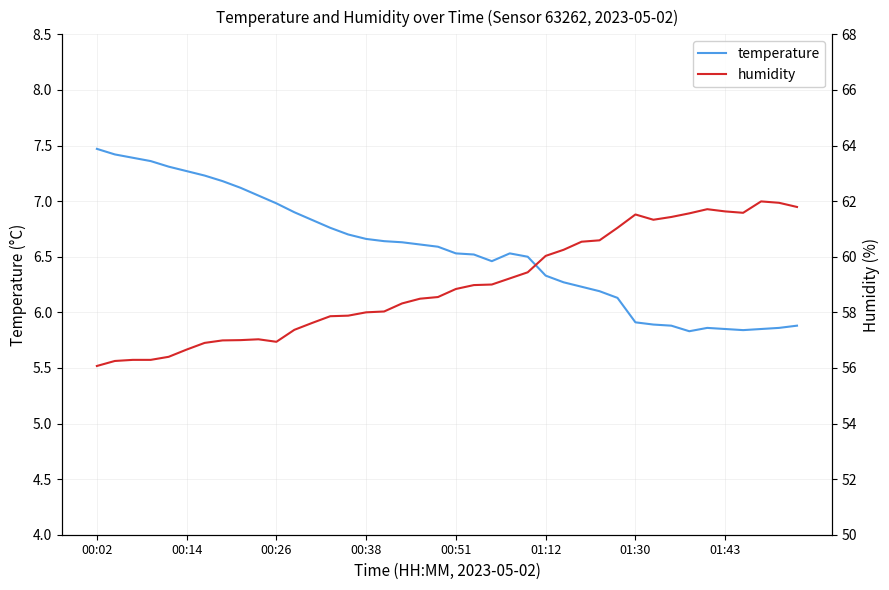

What is the maximum value for temperature?

7.5